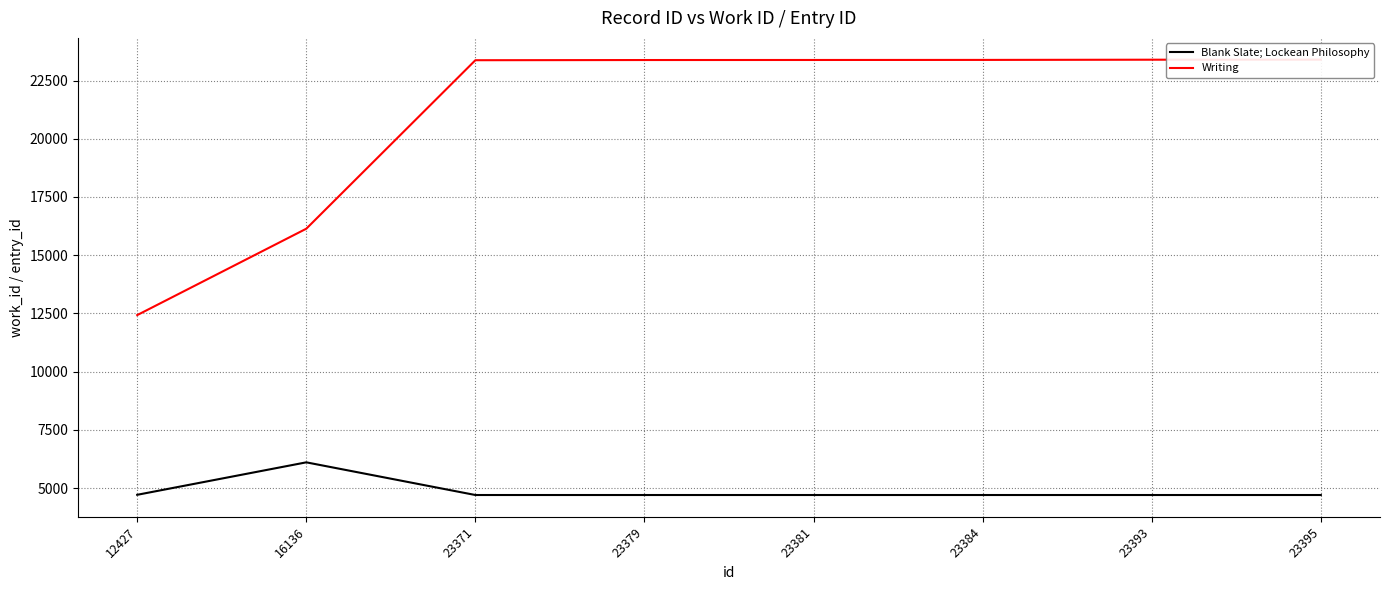

Reading left to right, transcribe all the data shown in this chart.

Blank Slate; Lockean Philosophy: 4711	6105	4702	4702	4702	4702	4702	4702
Writing: 12427	16136	23371	23379	23381	23384	23393	23395